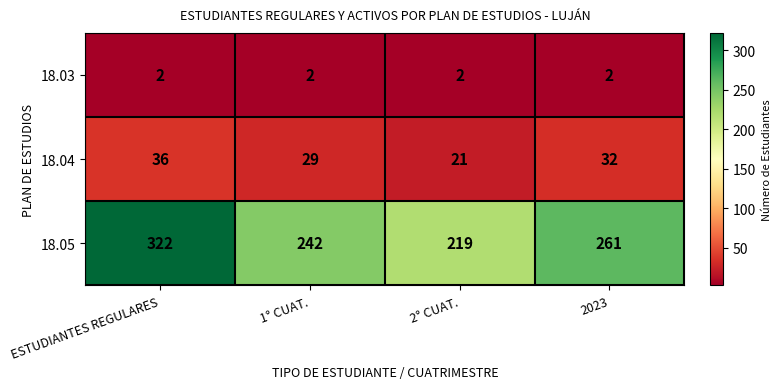

At which category is the sum across all series the highest?

ESTUDIANTES REGULARES